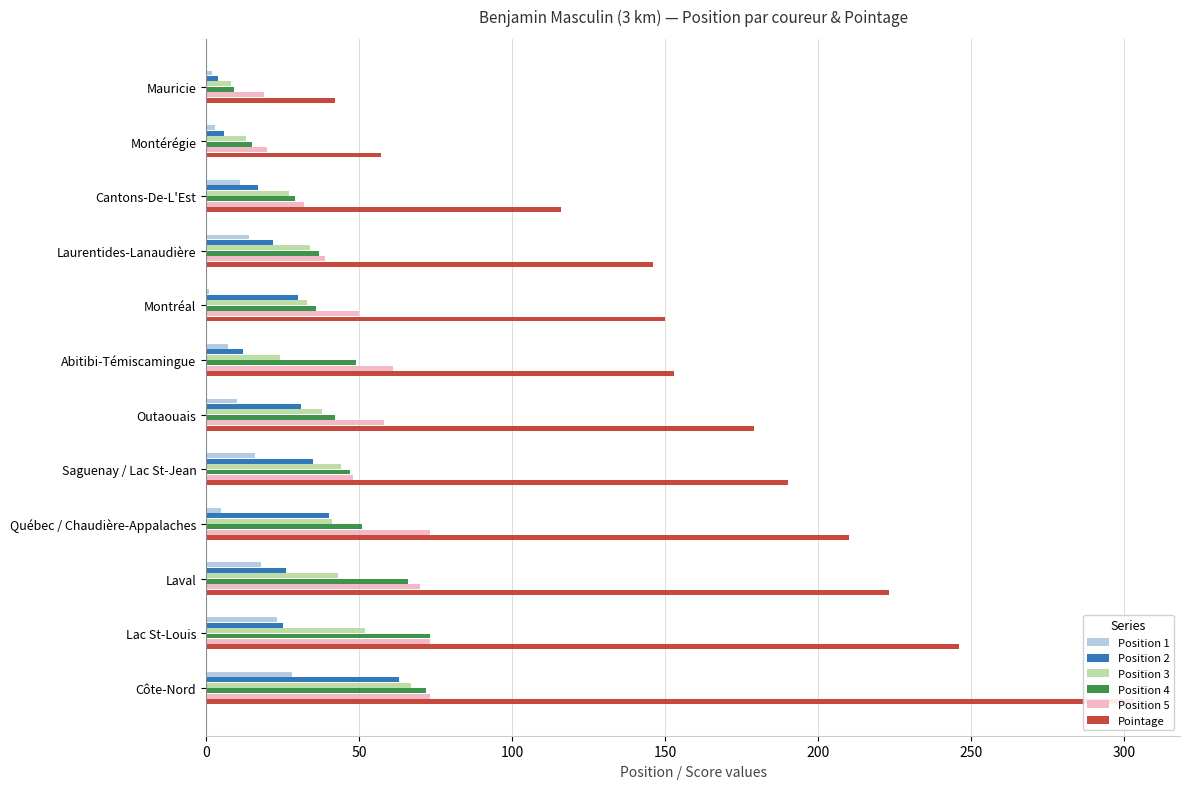

Read the Position 5 value at Côte-Nord, to the nearest 10.

70